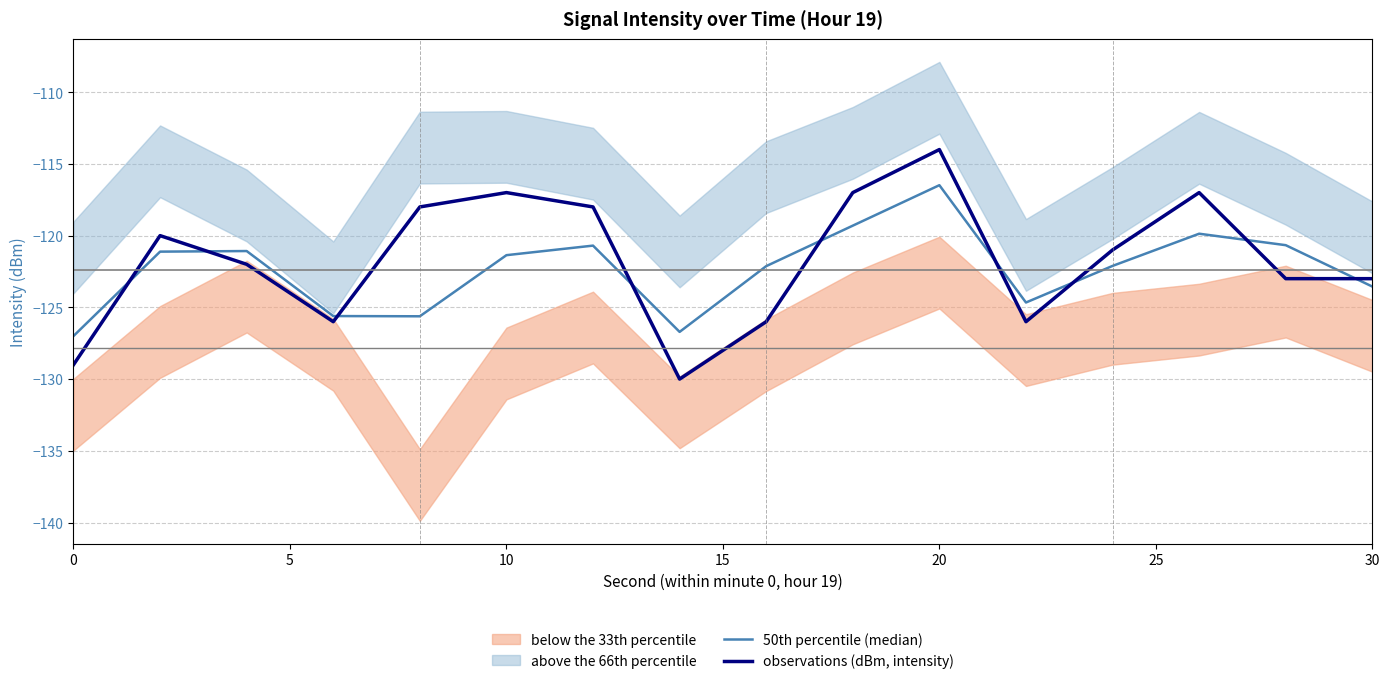

In observations (dBm, intensity), how many points are lower than both neighbors (excluding endpoints)?

3